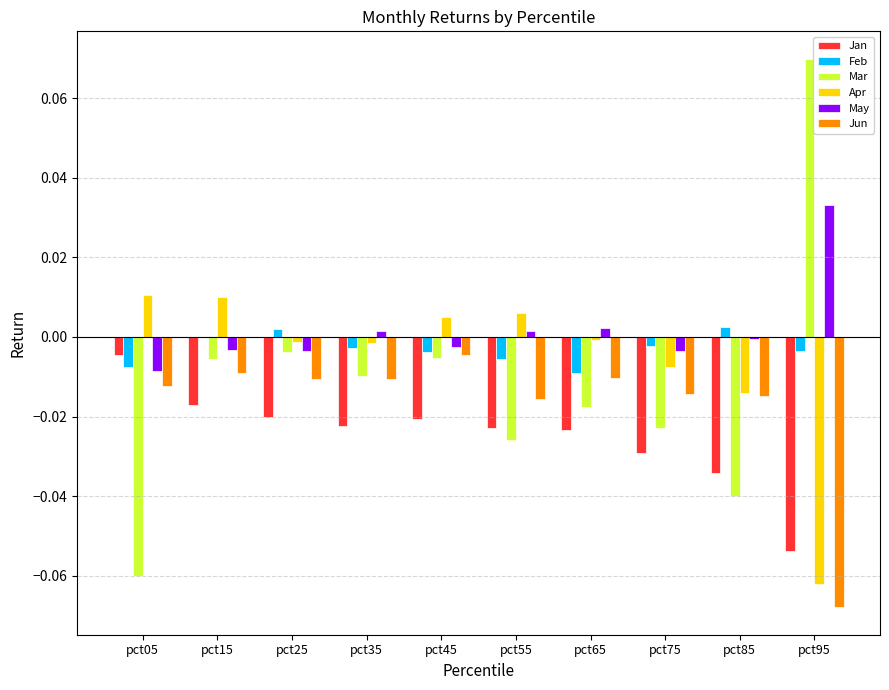

Which series changed the most between pct45 and pct55?

Mar